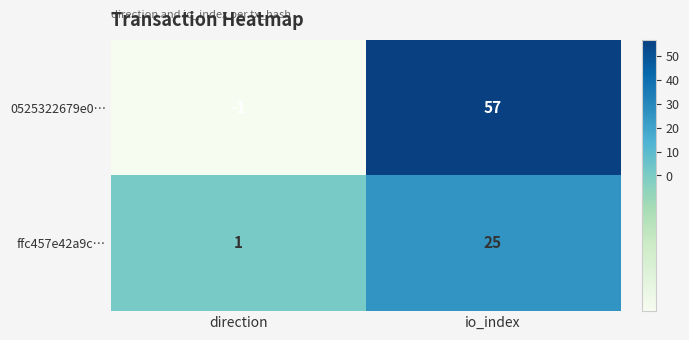

Which series has the widest spread of values?

0525322679e0…